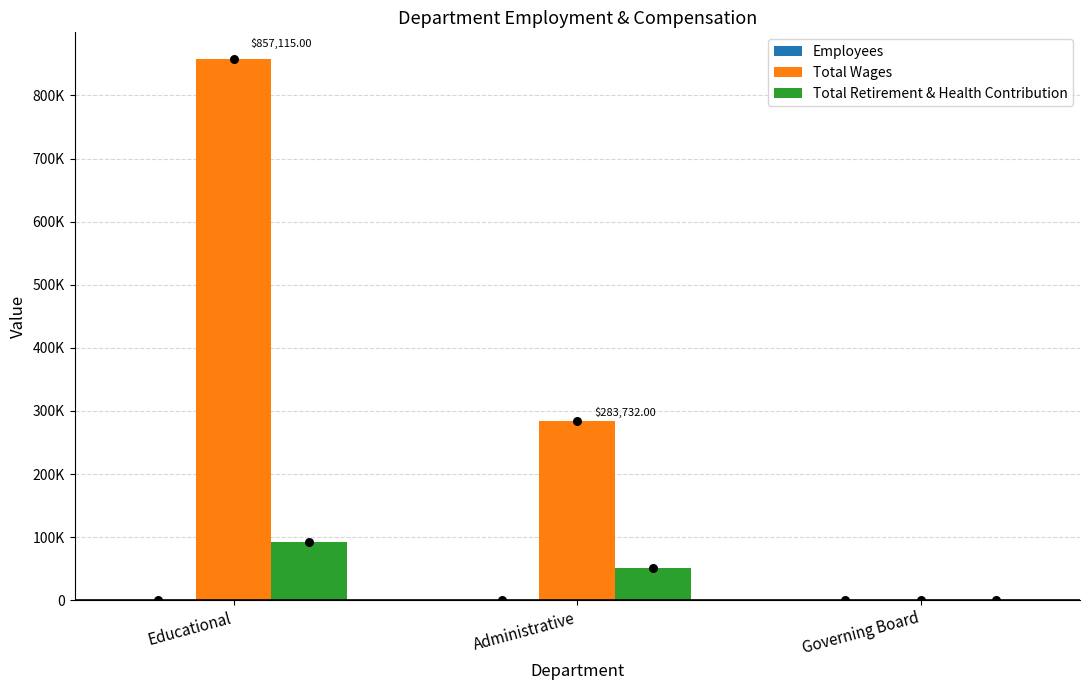

Which series contains the lowest Y value?

Total Wages